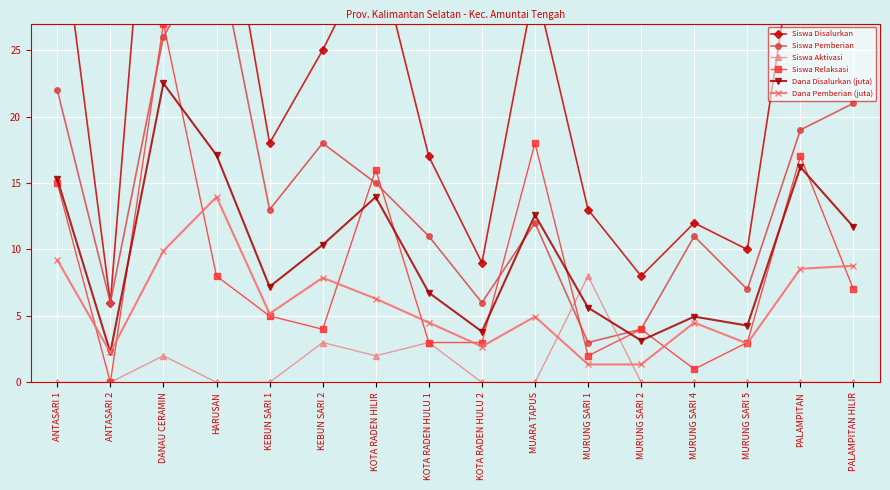

How many intersections are there between Dana Disalurkan (juta) and Siswa Pemberian?

2